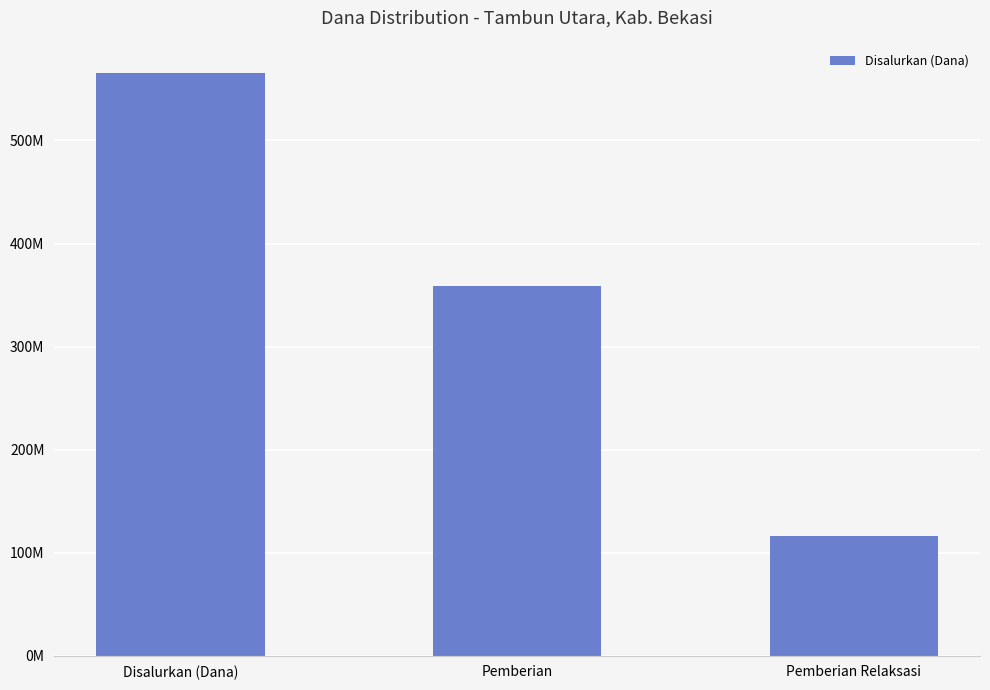

Are the bars horizontal?

No